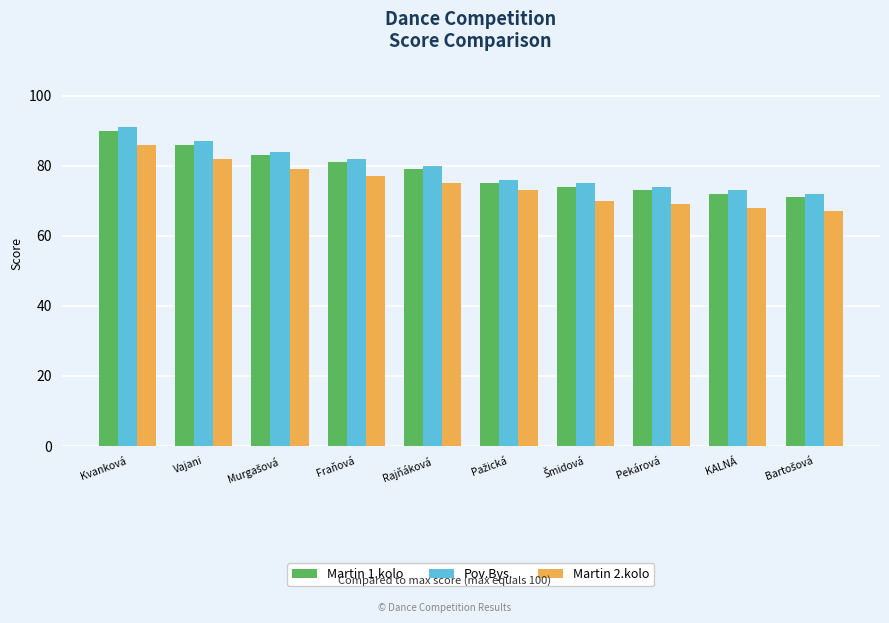

Reading left to right, list all the values displayed in this chart.

Martin 1.kolo: 90	86	83	81	79	75	74	73	72	71
Pov.Bys.: 91	87	84	82	80	76	75	74	73	72
Martin 2.kolo: 86	82	79	77	75	73	70	69	68	67